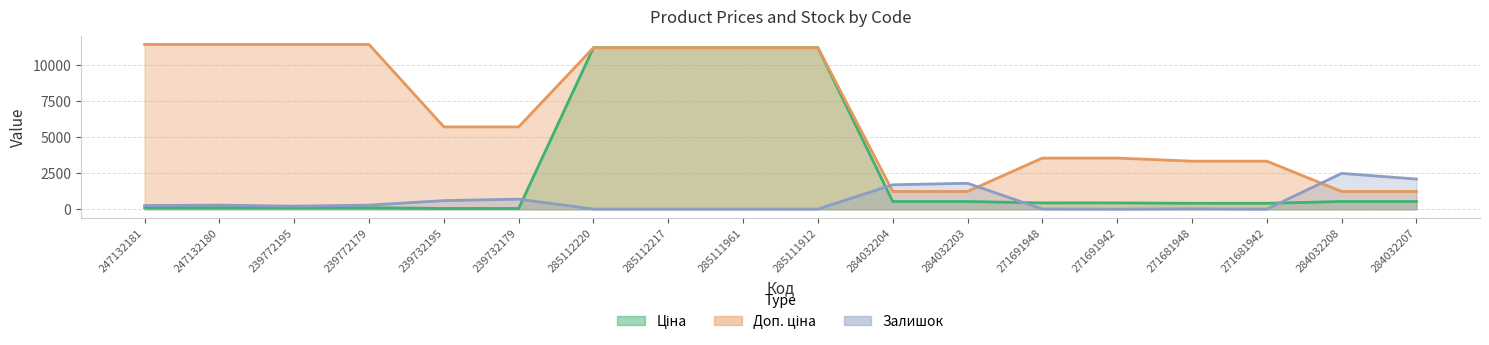

What is the label of the 8th point from the right?

284032204